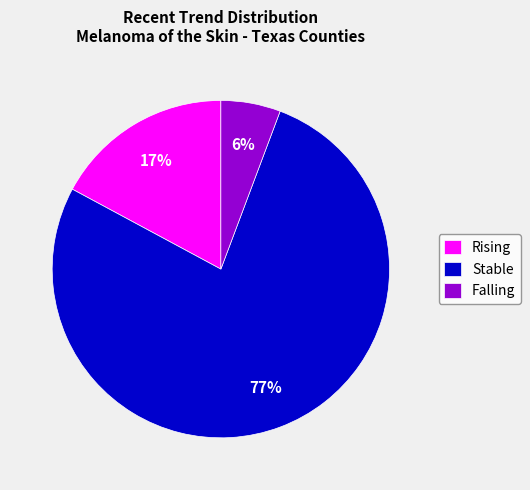

True or false: Falling accounts for 19% of the total.

False